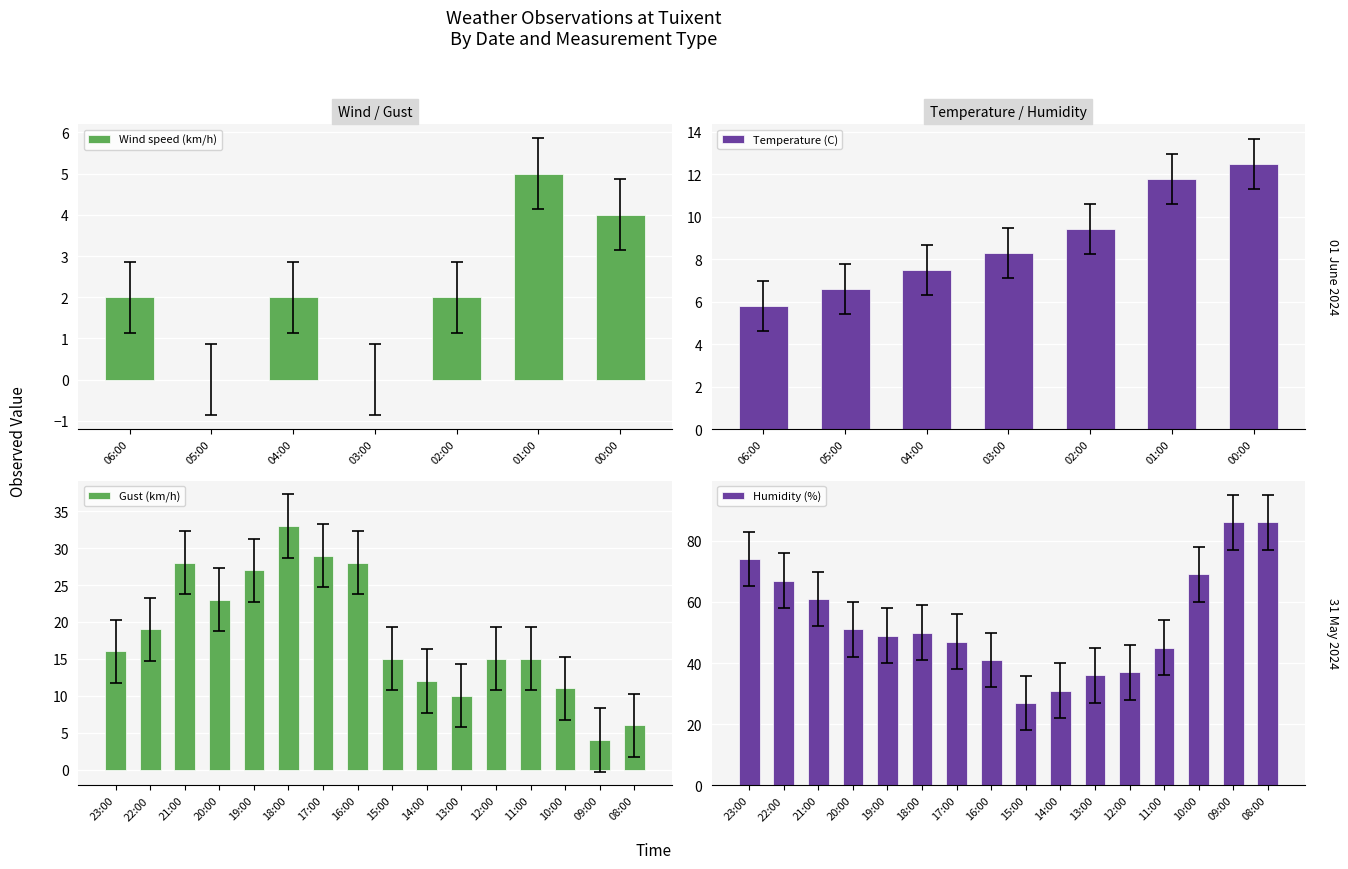

Is it true that Wind speed (km/h) equals 2 at 02:00?

True